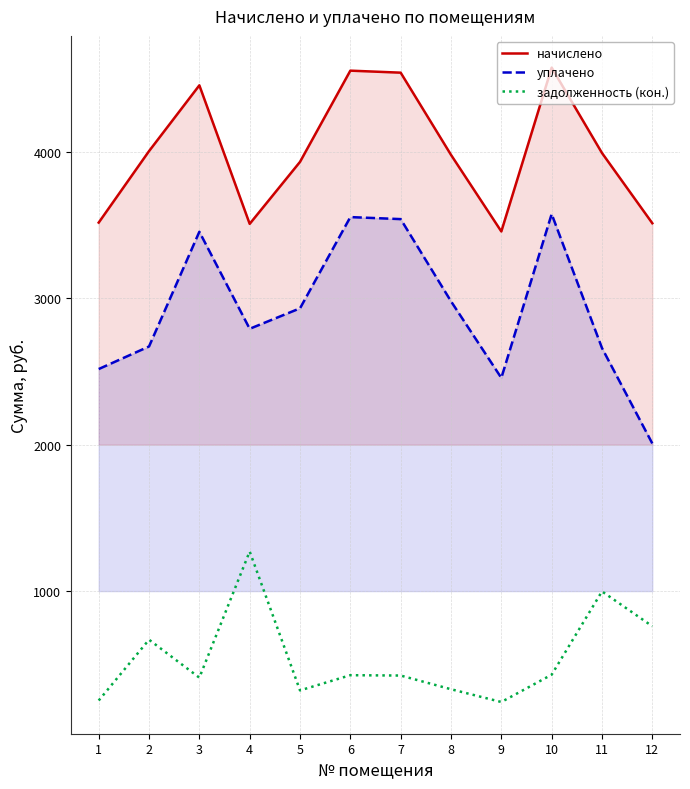

Reading left to right, what are all the values shown in this chart?

начислено: 1=3516.3	2=4004.5	3=4453.8	4=3507.7	5=3931.0	6=4554.0	7=4540.2	8=3979.0	9=3455.8	10=4574.7	11=3991.5	12=3512.0
уплачено: 1=2516.3	2=2670.4	3=3453.8	4=2791.2	5=2931.0	6=3554.0	7=3540.2	8=2979.0	9=2455.8	10=3574.7	11=2659.7	12=2008.0
задолженность (кон.): 1=252.7	2=668.2	3=409.0	4=1270.4	5=321.8	6=425.7	7=423.4	8=329.8	9=242.6	10=429.1	11=997.8	12=760.0